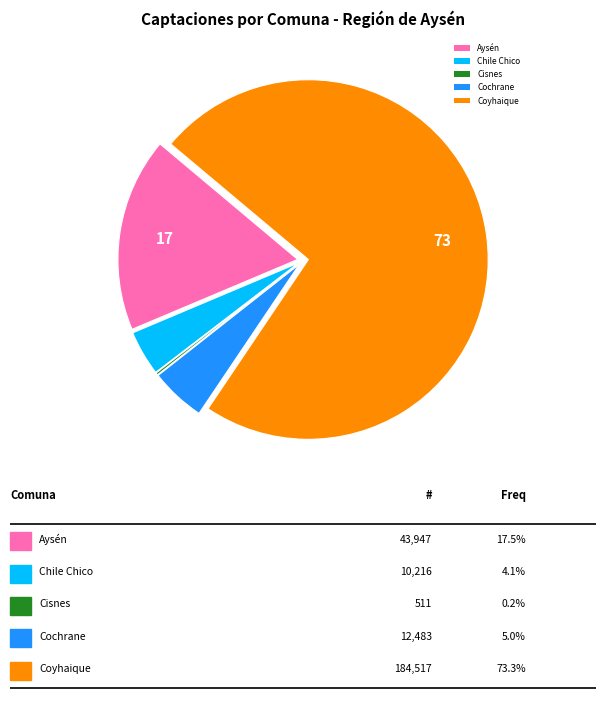

Approximately how many times larger is the value at Aysén compared to Cochrane?

3.5